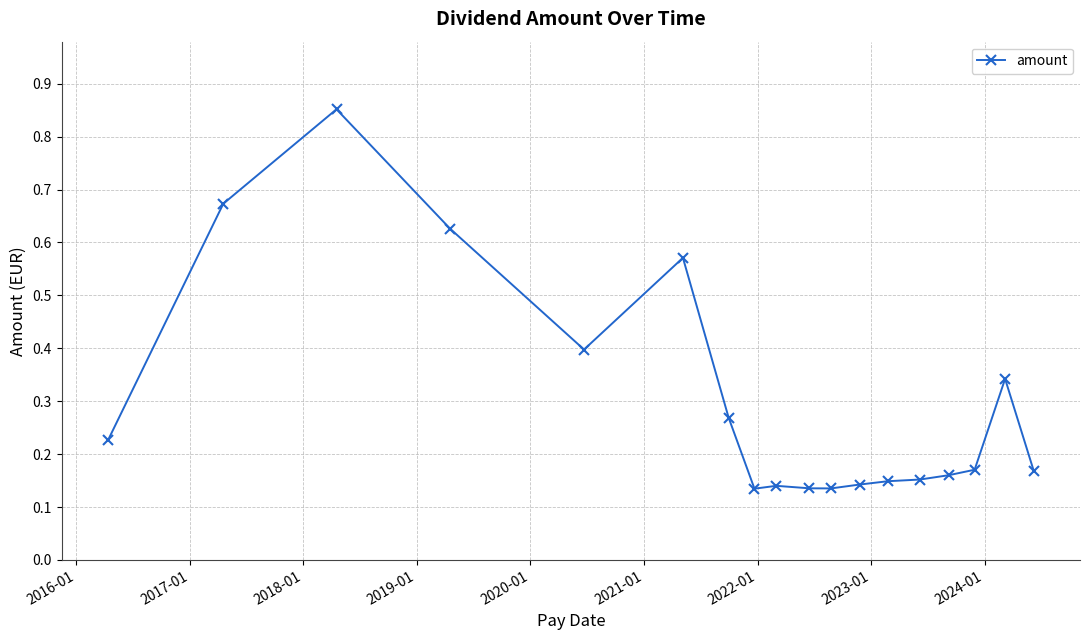

True or false: there are more than 0 points higher than both neighbors.

True